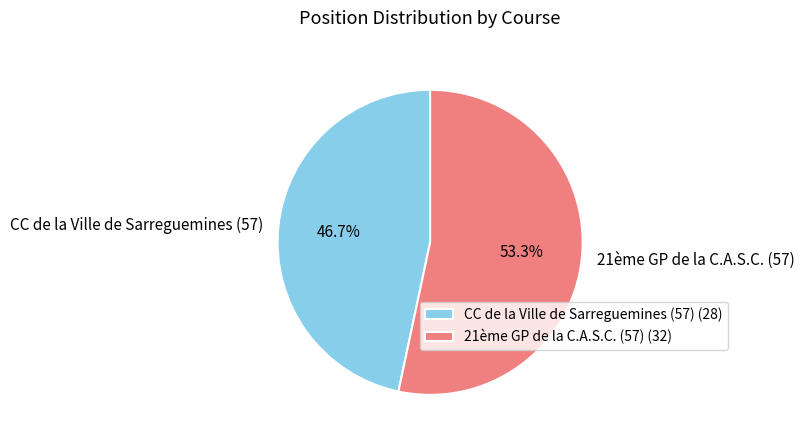

Which slice is the largest?

21ème GP de la C.A.S.C. (57)